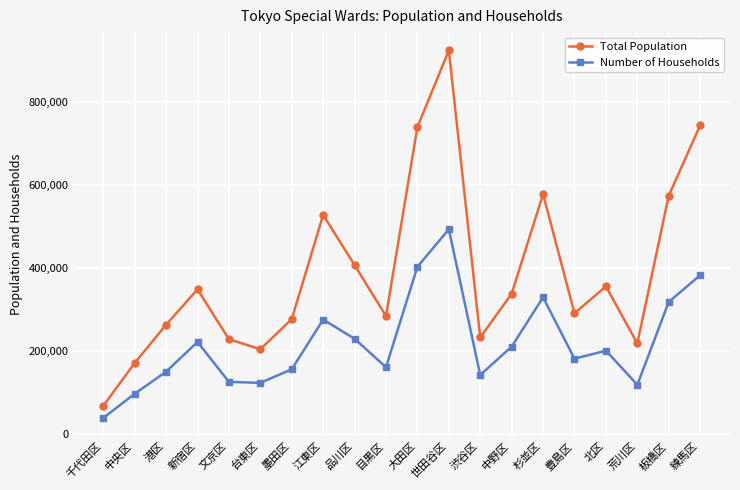

Rank the series by their maximum value, from lowest to highest.

Number of Households, Total Population